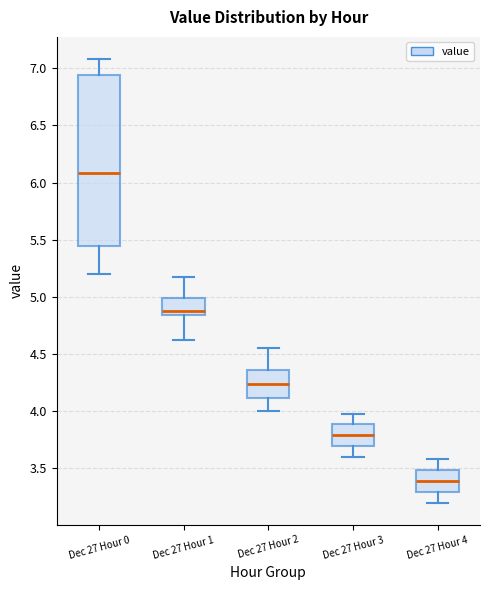

Which box's median line is the highest?

Dec 27 Hour 0